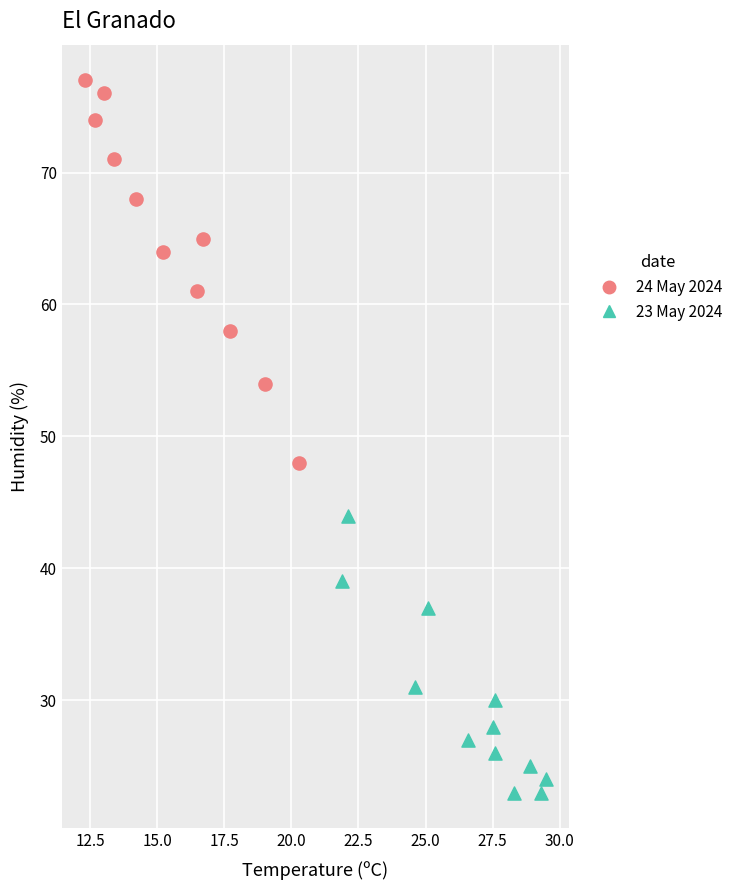

Which series has the widest spread of Y values?

24 May 2024